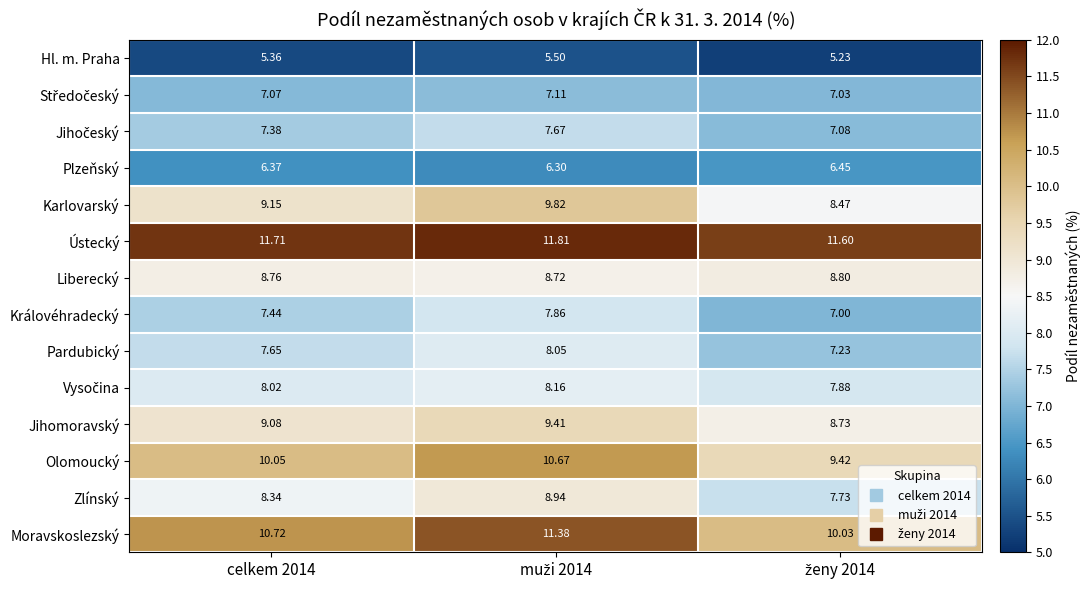

Which series has the largest total across all categories?

Ústecký